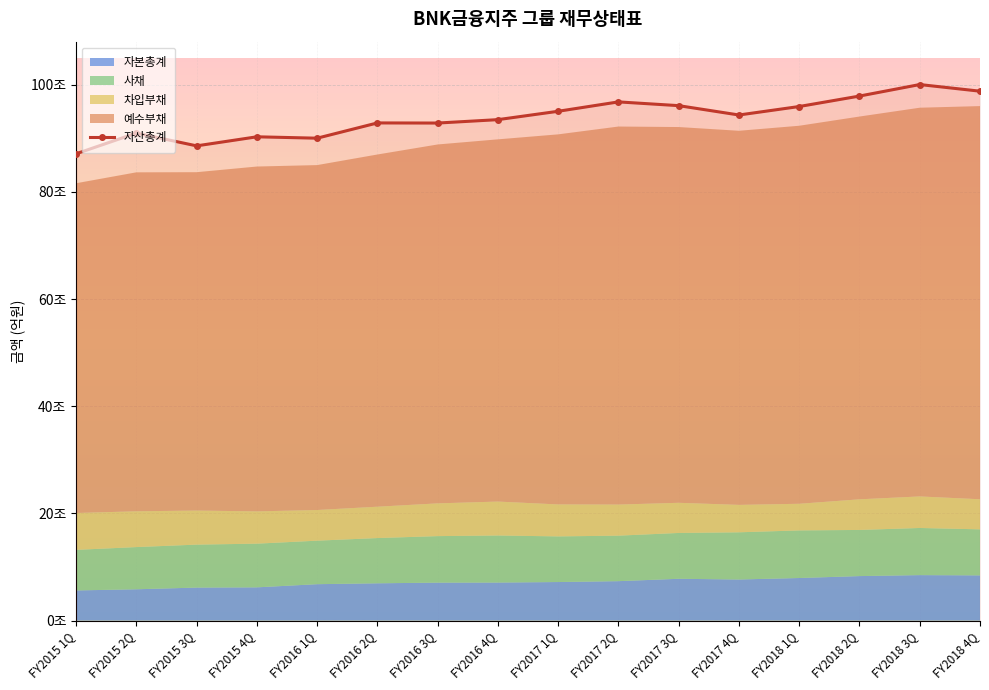

Which category has the lowest value across all series?

FY2015 1Q